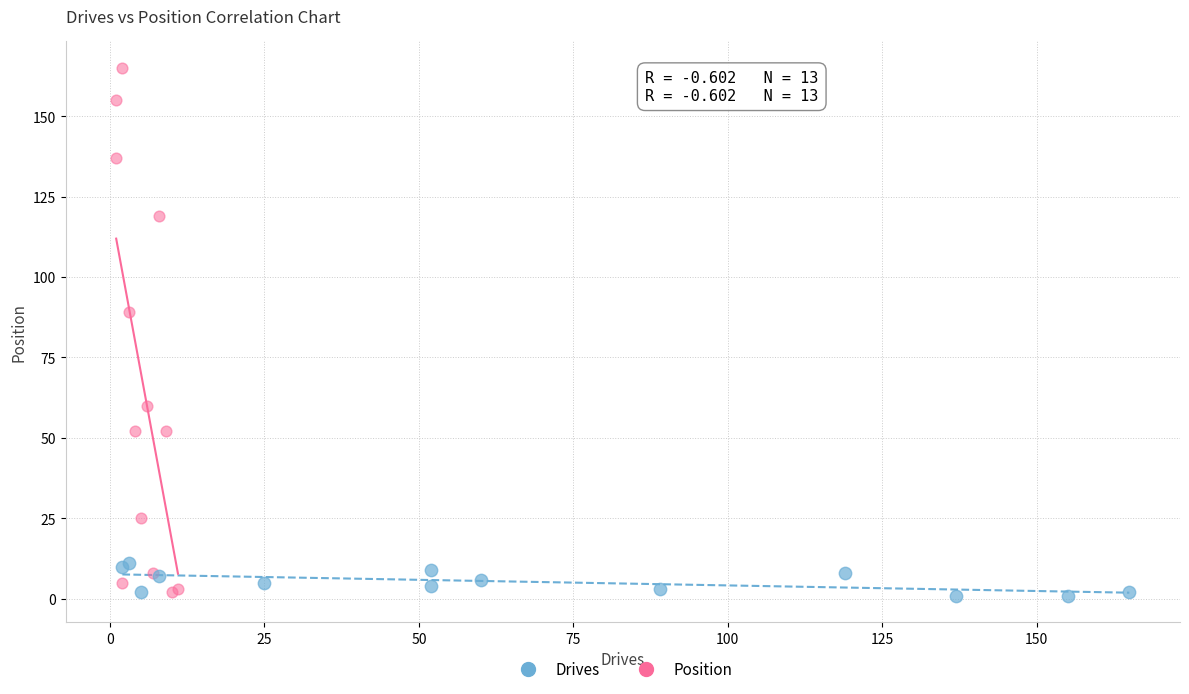

Which series contains the highest Y value?

Position